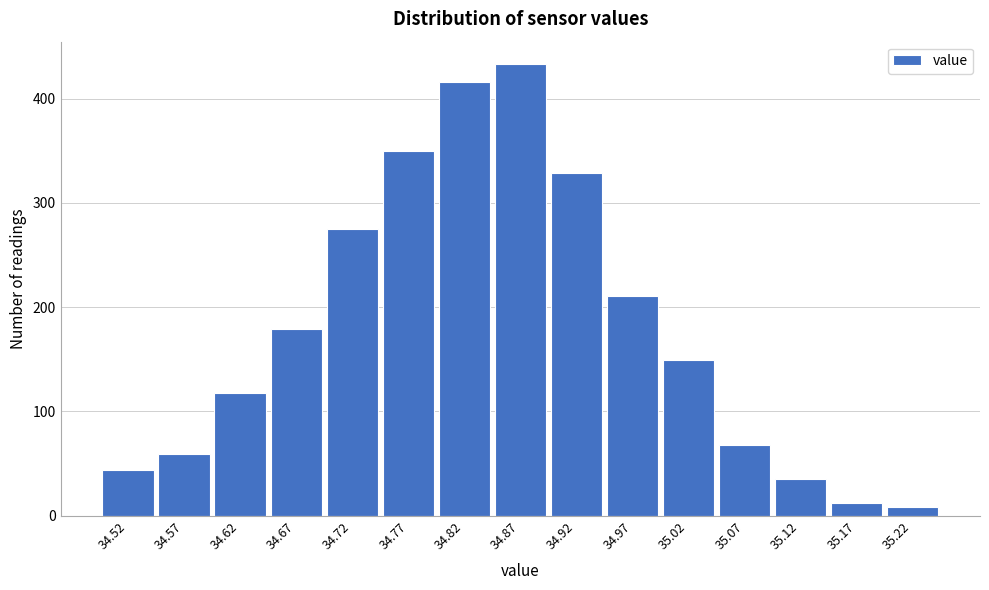

How tall is the bar that spans 35.000 to 35.050 on the x-axis? Neither the bar edges nor the heights are printed on the chart, so give them approximately, as read against the axes.

150